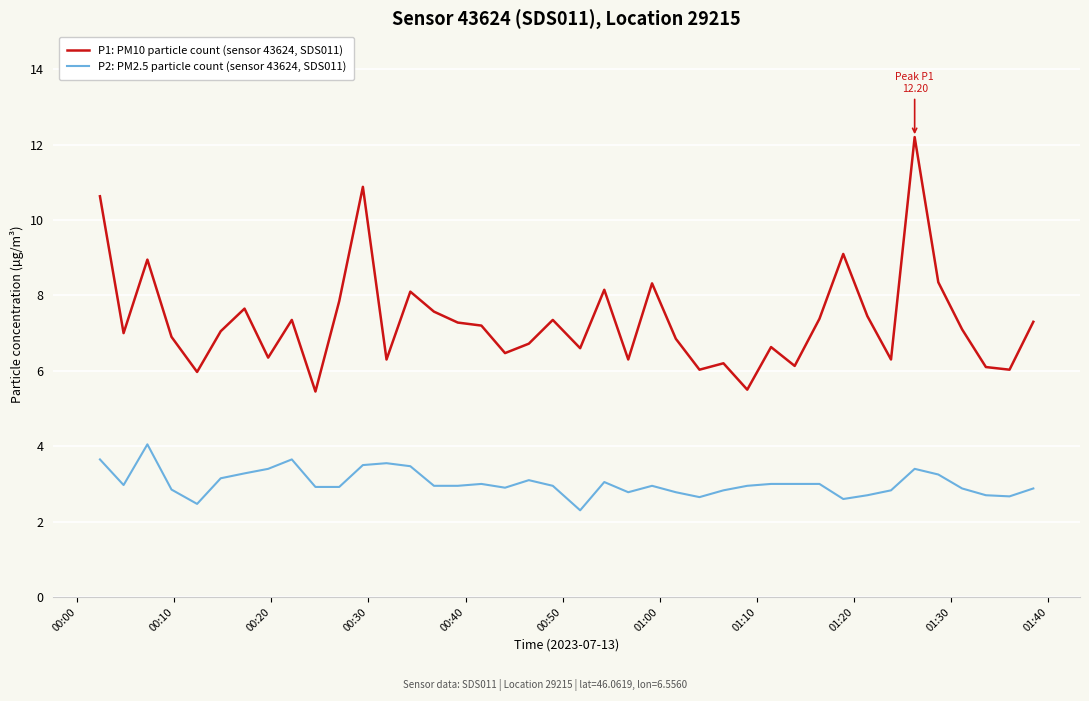

What is the maximum value shown in the chart?

12.2